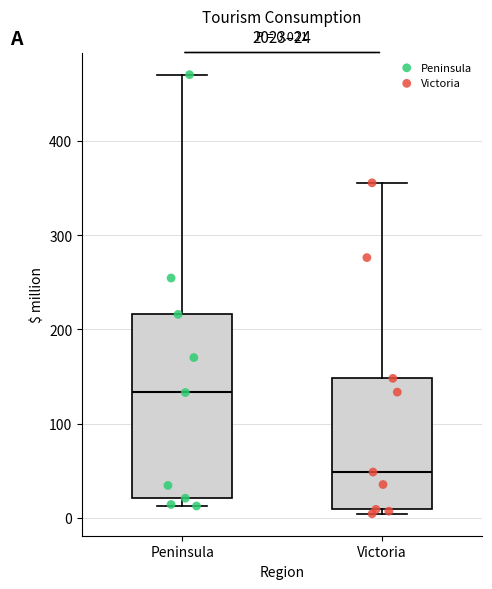

Which box has the highest median line?

Peninsula